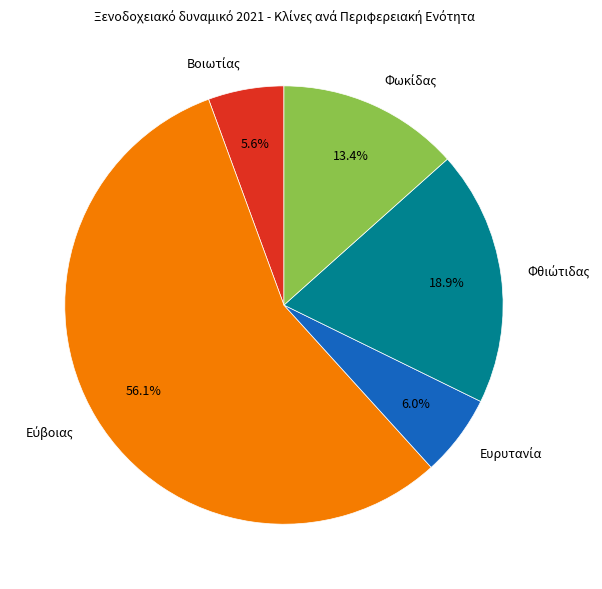

Count the number of slices in the pie.

5